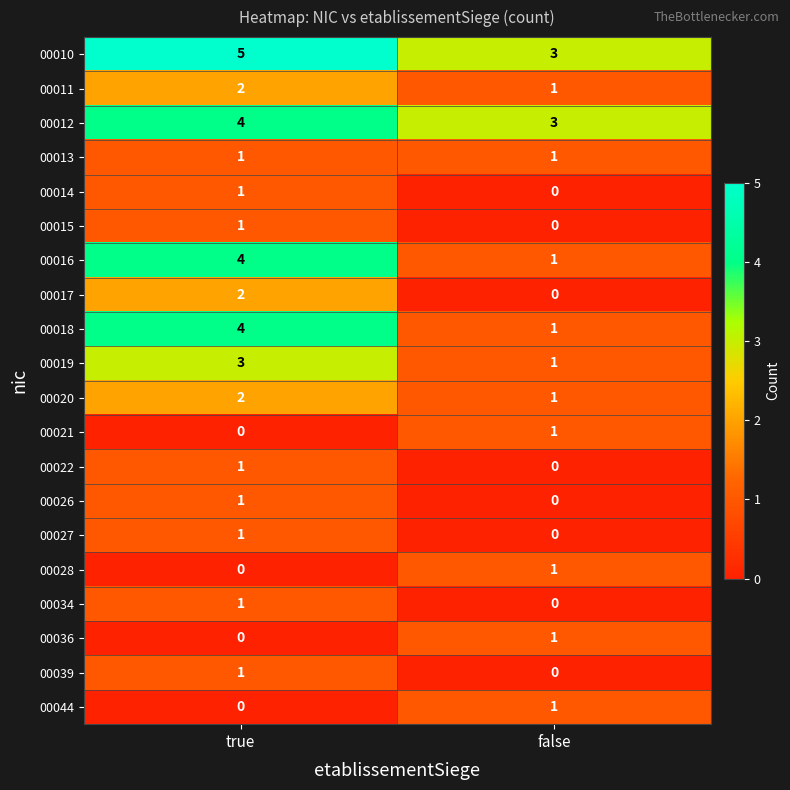

The value of 00013 at false is 1. True or false?

True